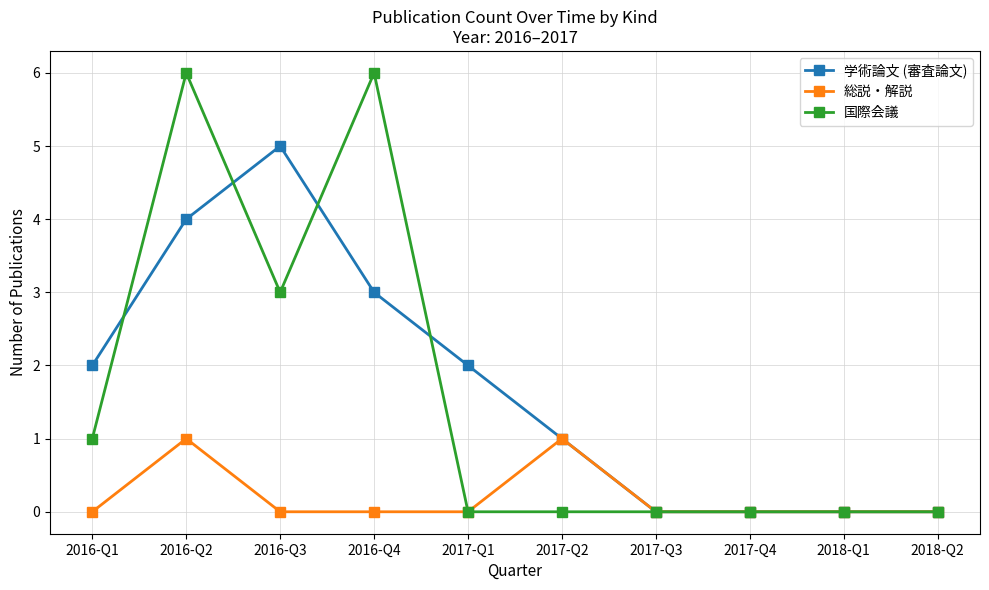

What are all the series names shown in the legend?

学術論文 (審査論文), 総説・解説, 国際会議